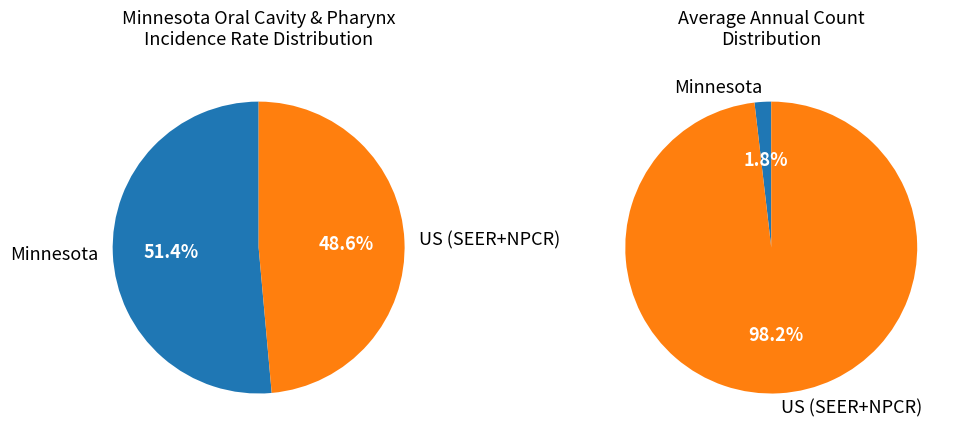

The US (SEER+NPCR) slice represents 99% of the pie. True or false?

False